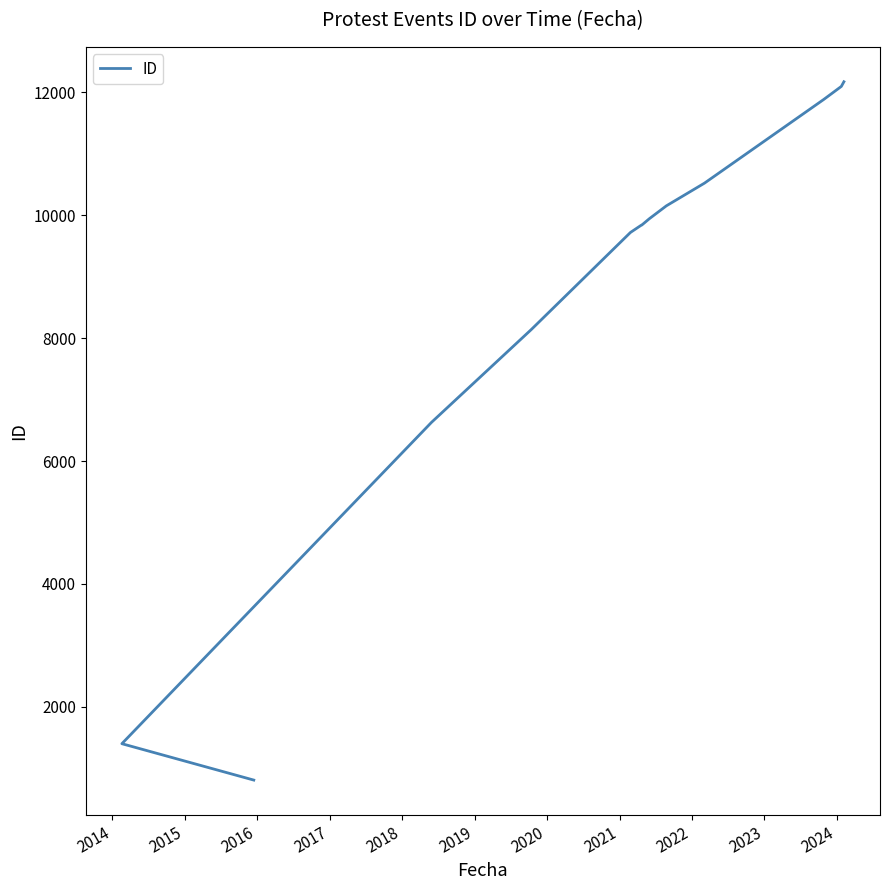

How many data points are less than 9840?

6